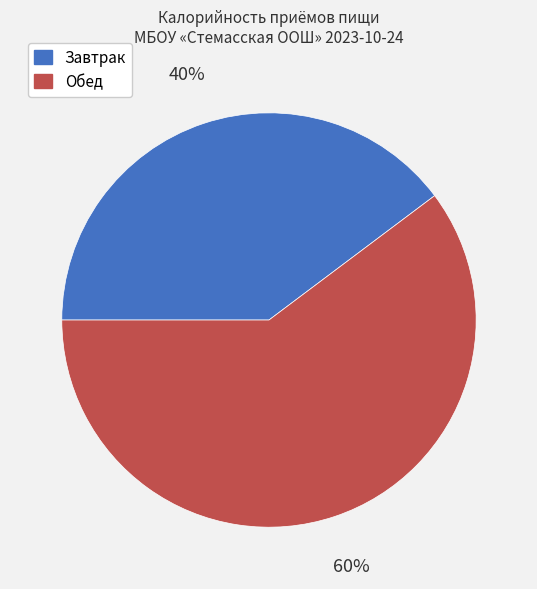

Does Завтрак account for over 50% of the chart?

No